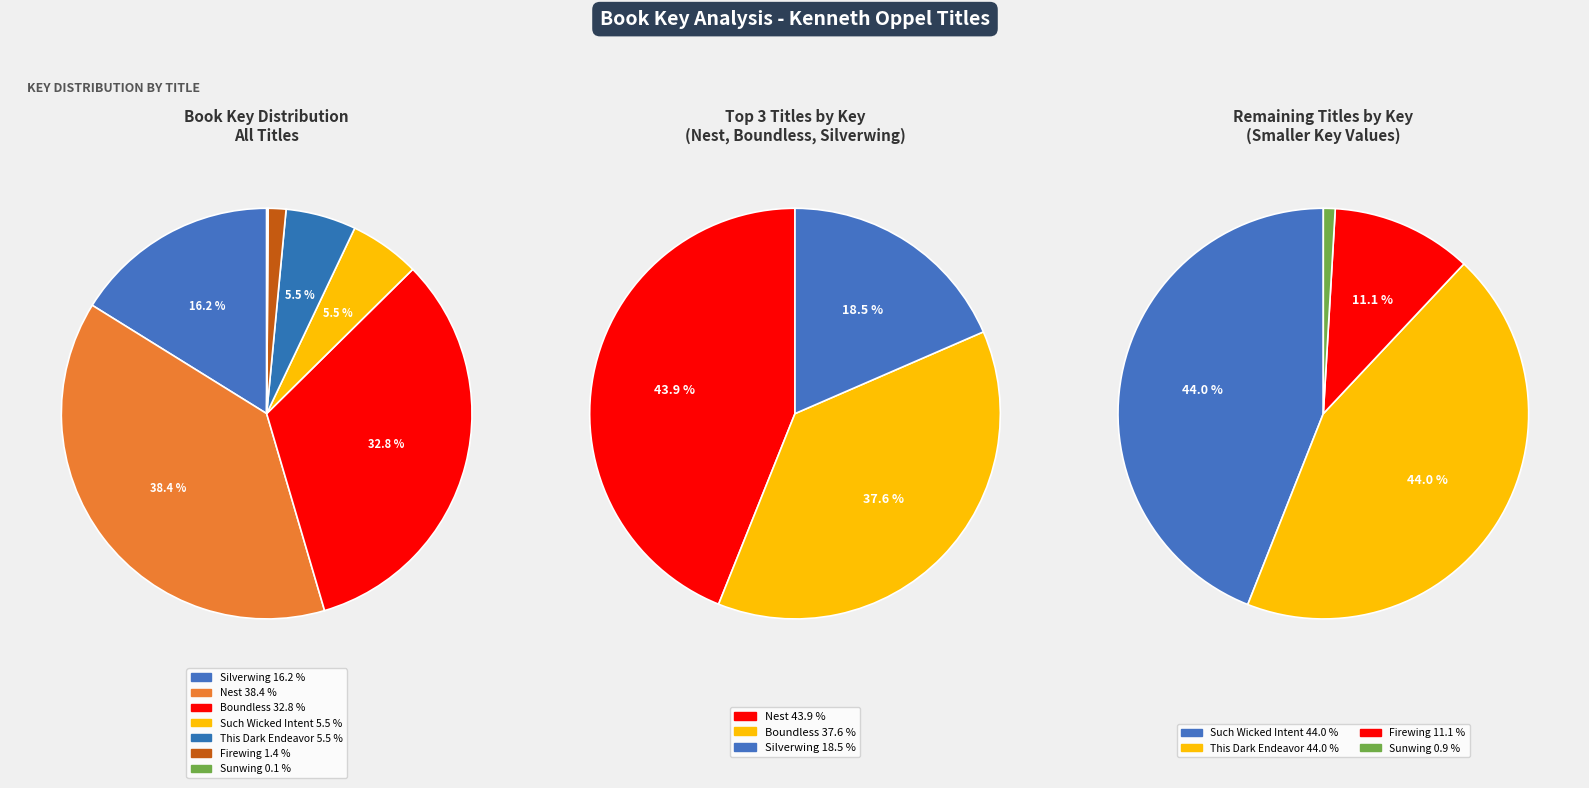

Does any single category account for the majority?

No